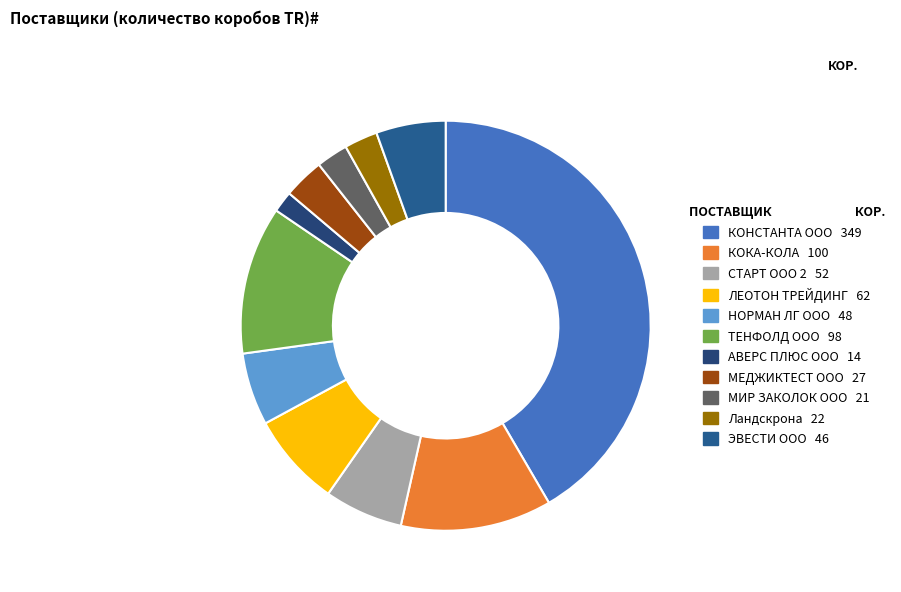

Rank the categories by value from highest to lowest.

КОНСТАНТА ООО, КОКА-КОЛА, ТЕНФОЛД ООО, ЛЕОТОН ТРЕЙДИНГ, СТАРТ ООО 2, НОРМАH ЛГ ООО, ЭВЕСТИ ООО, МЕДЖИКТЕСТ ООО, Ландскрона, МИР ЗАКОЛОК ООО, АВЕРС ПЛЮС ООО